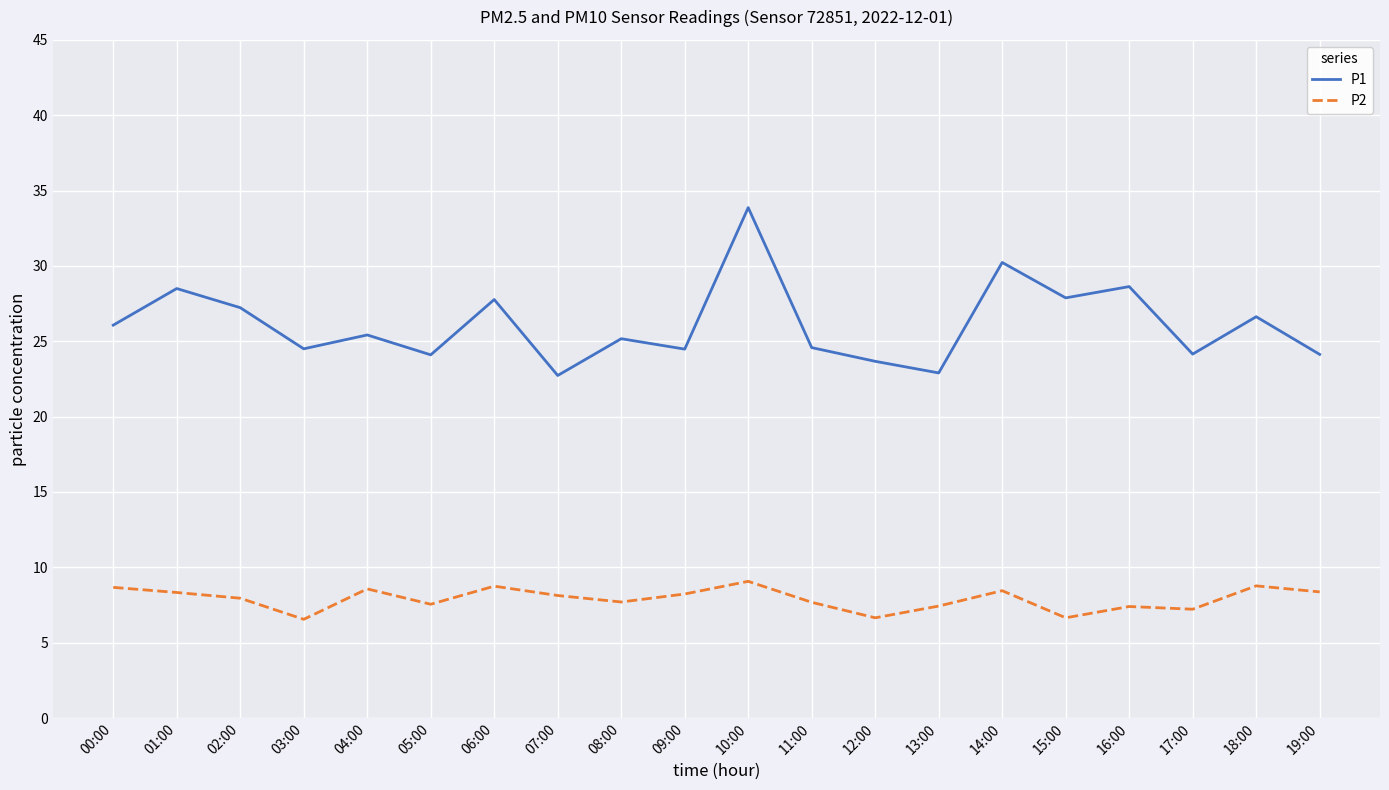

What are all the series names shown in the legend?

P1, P2